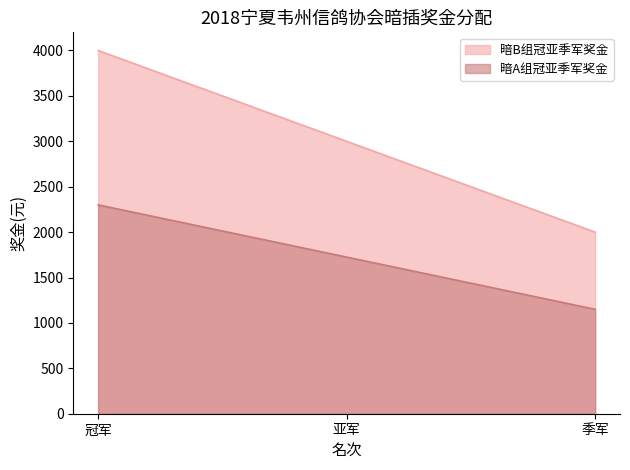

What is the spread (max minus min) of values at 冠军?

1700